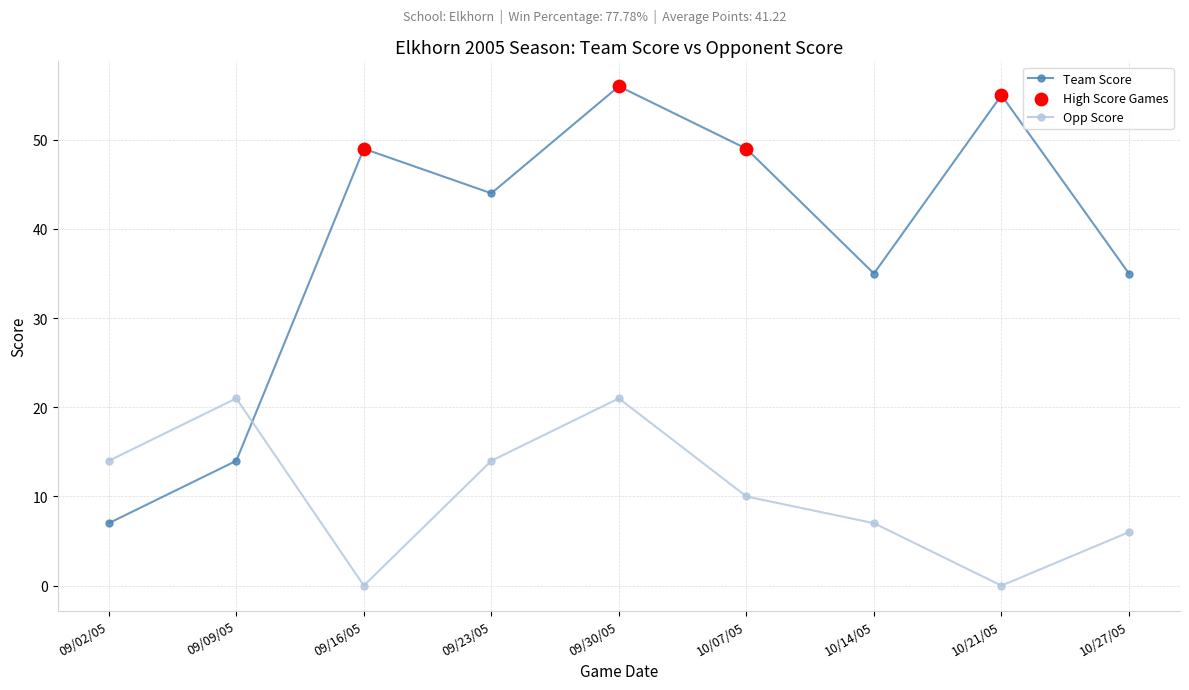

What is the label of the 9th point from the left?

10/27/05